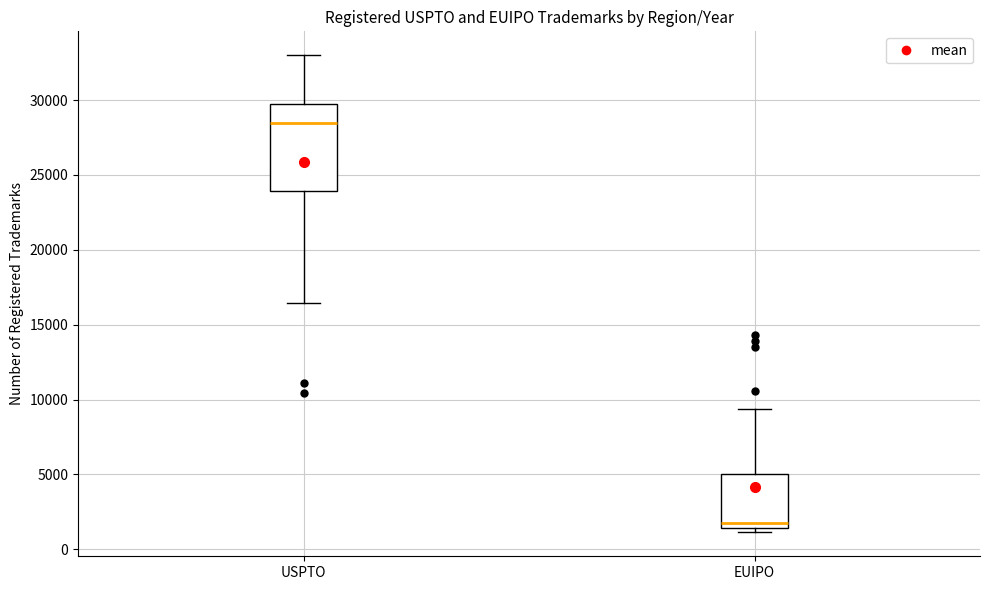

Reading left to right, read every box against the y-axis: the position of its median line, the range the box covers, and the ends of its whiskers. The values are not printed on the chart, so give them approximately, as read against the axis.

USPTO: median 28500, box 24000 to 30000, whiskers 16500 to 33000
EUIPO: median 2000, box 1500 to 5000, whiskers 1000 to 9500